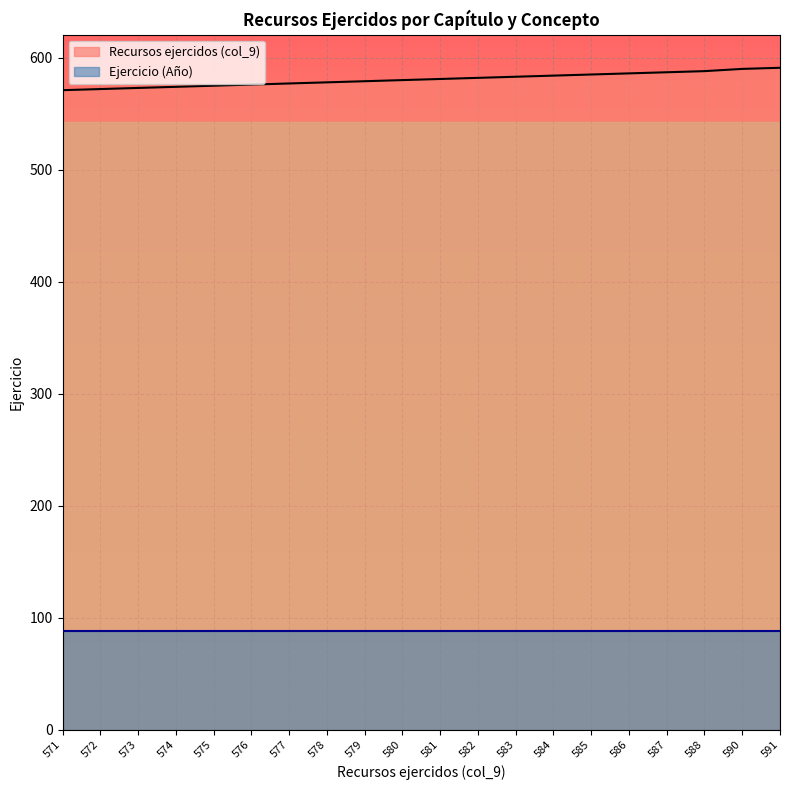

The value at 578 is 327. True or false?

False